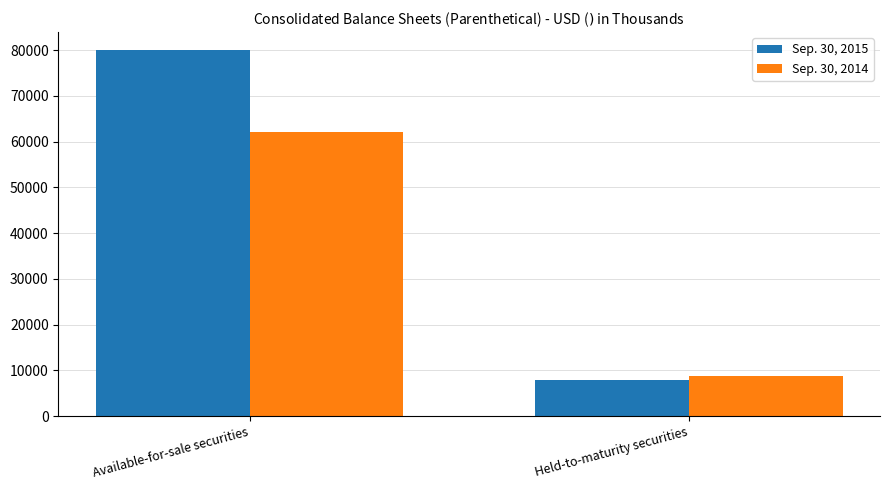

Which series has the largest total across all categories?

Sep. 30, 2015